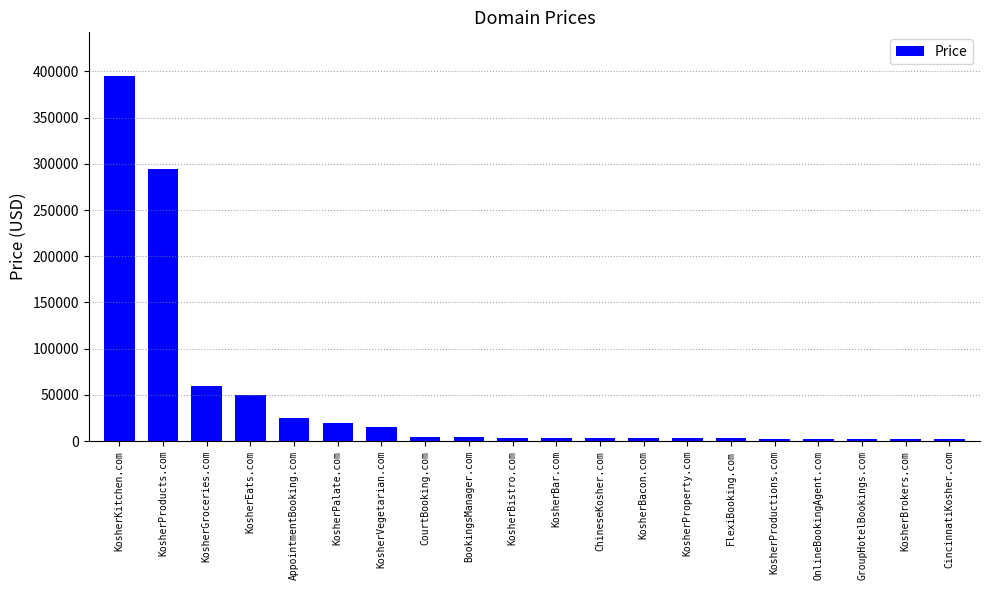

Which label corresponds to the largest value in the chart?

KosherKitchen.com